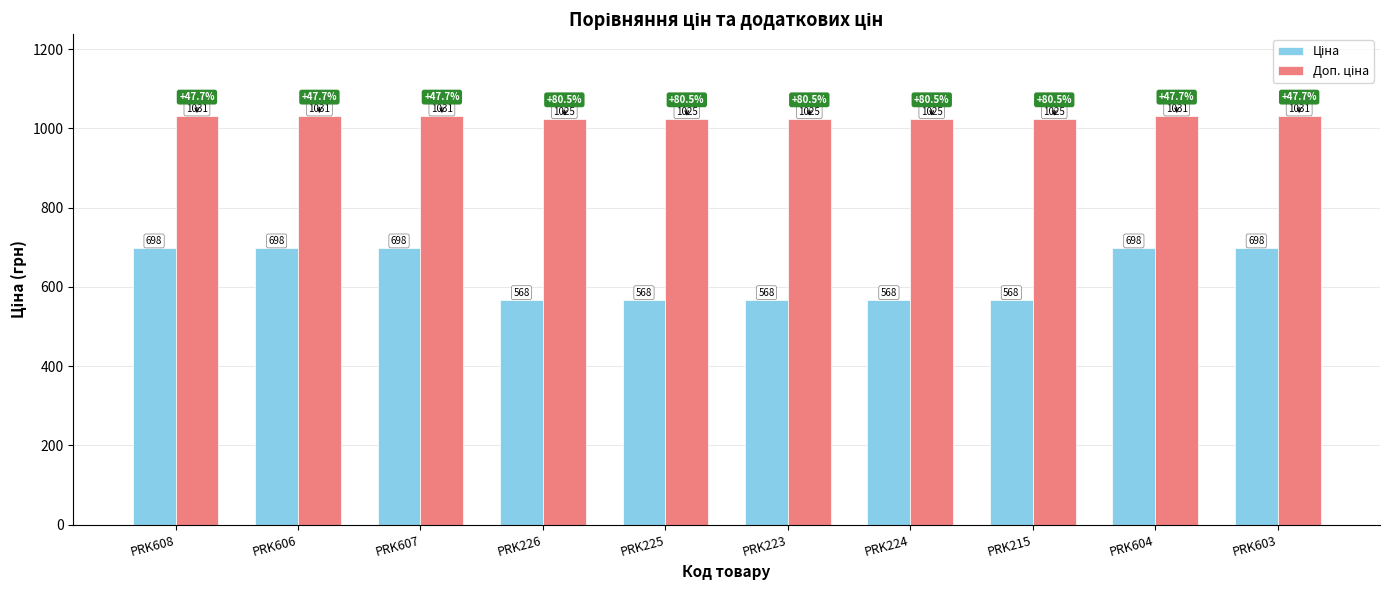

What is the smallest value displayed?

567.7